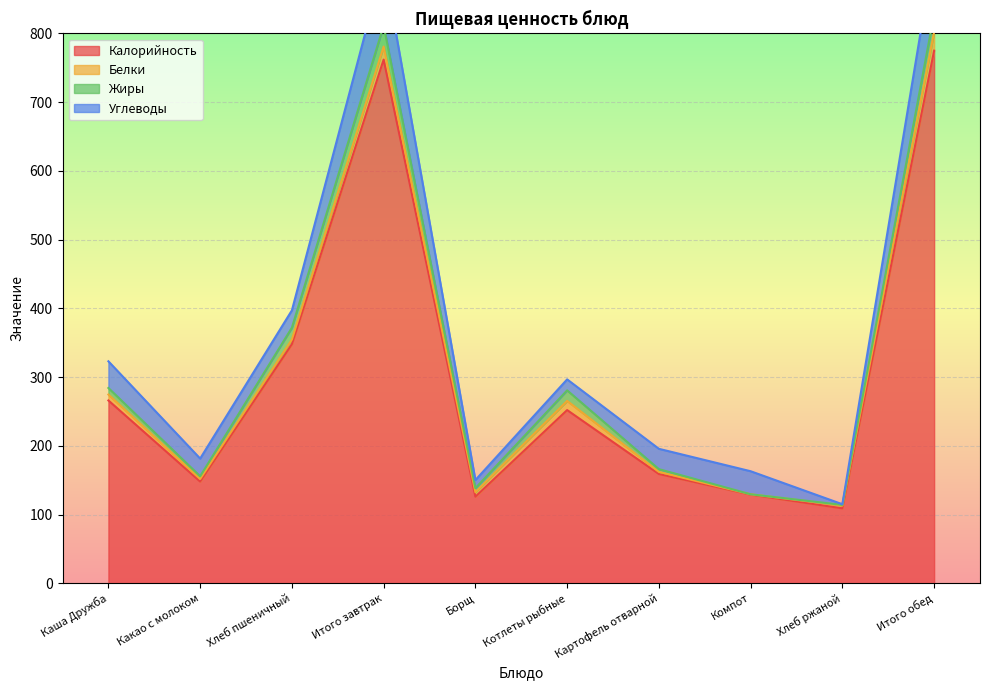

True or false: Белки and Калорийность cross at least once.

False